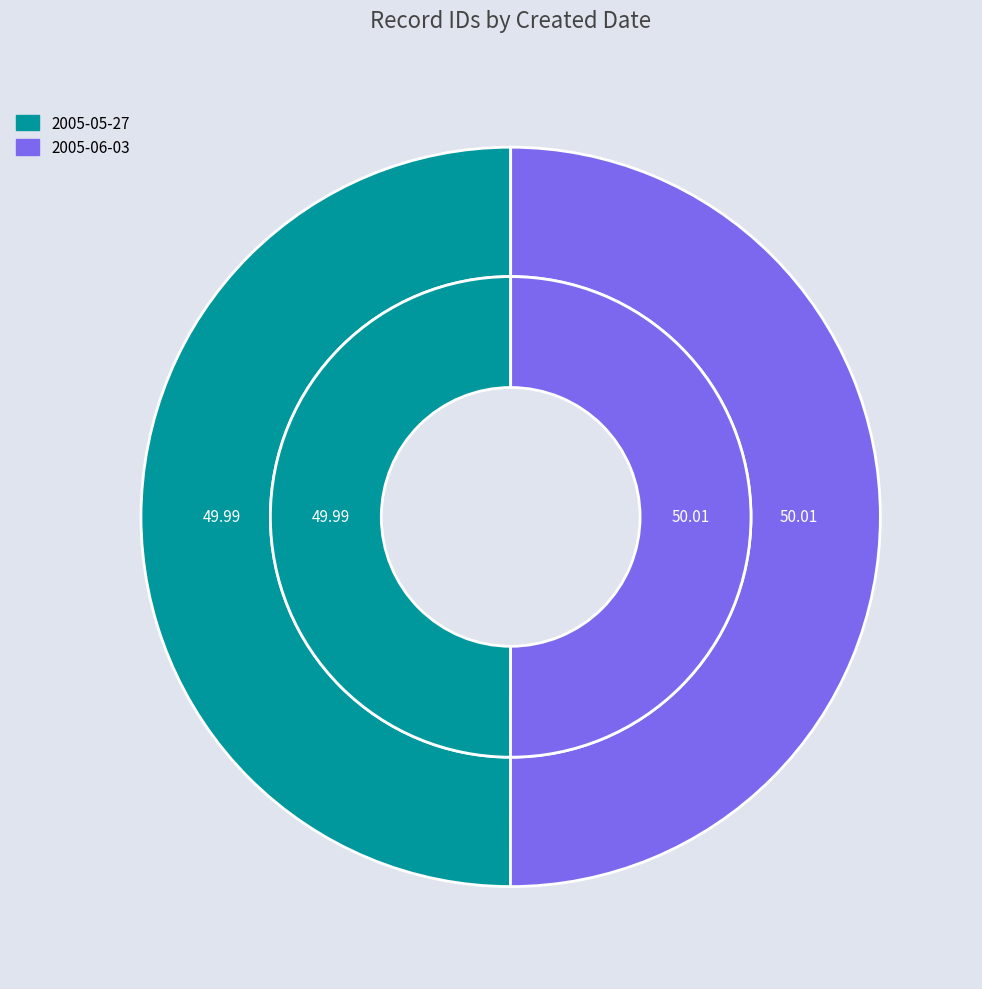

Is the sum of 2005-06-03 and 2005-05-27 greater than half?

Yes